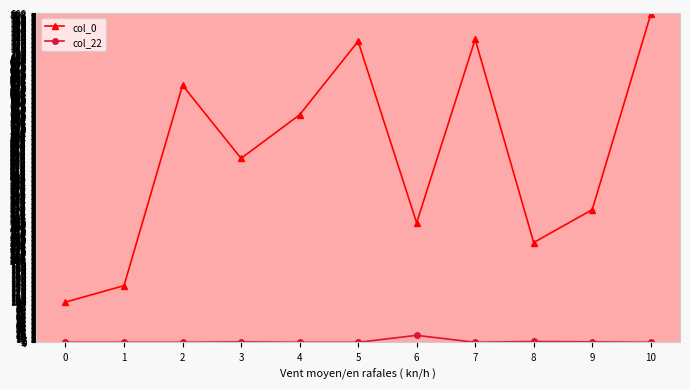

List the series in order of their overall mean, lowest first.

col_22, col_0